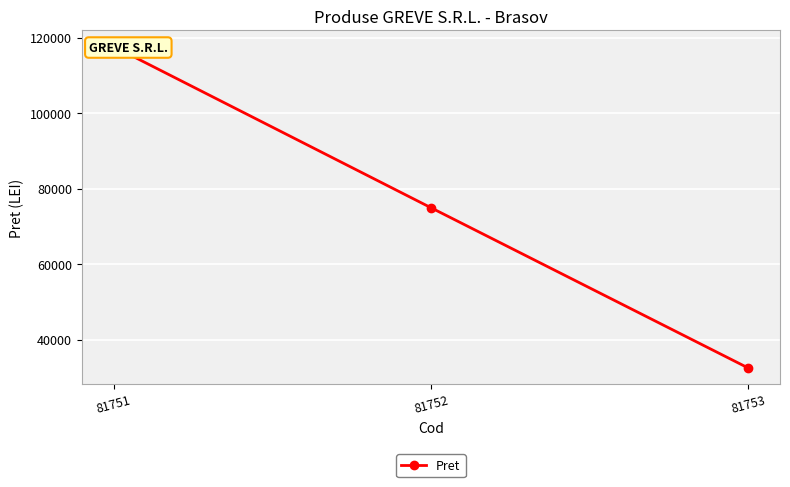

What is the average value?

75008